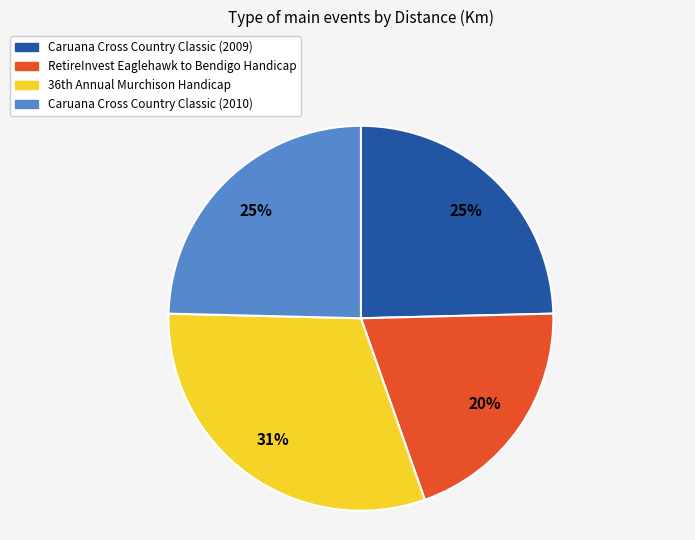

True or false: Caruana Cross Country Classic (2009) accounts for 18% of the total.

False